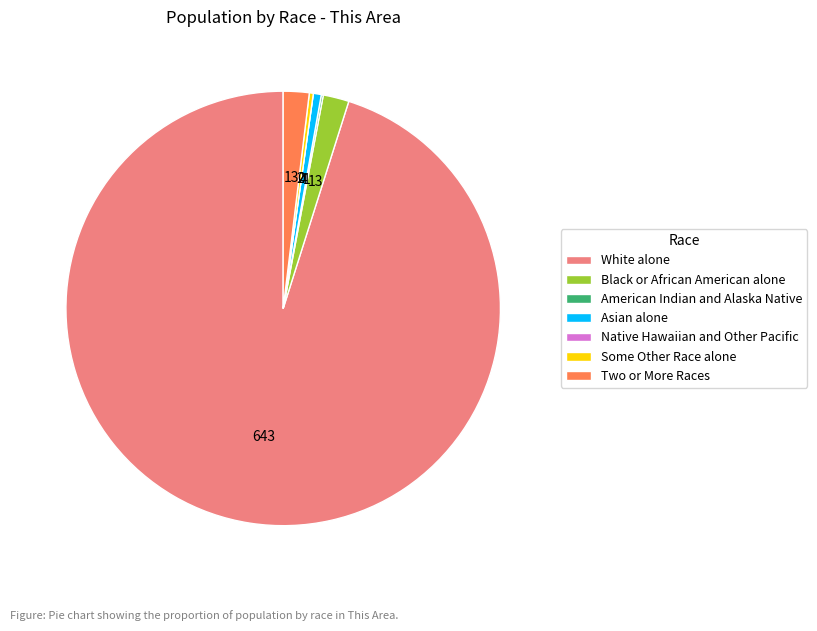

Which slice is the largest?

White alone